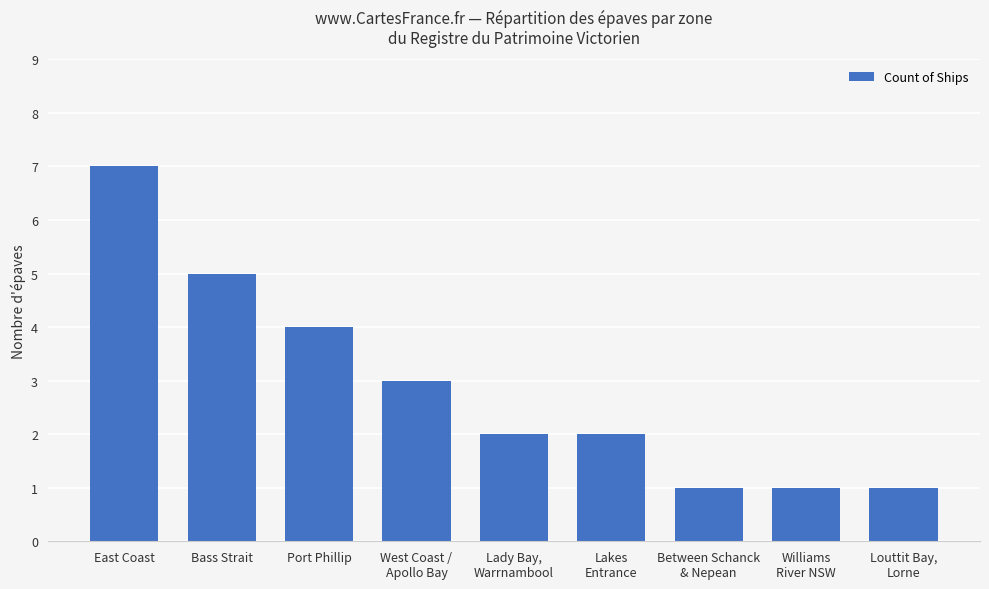

At which label does the data first exceed 2?

East Coast